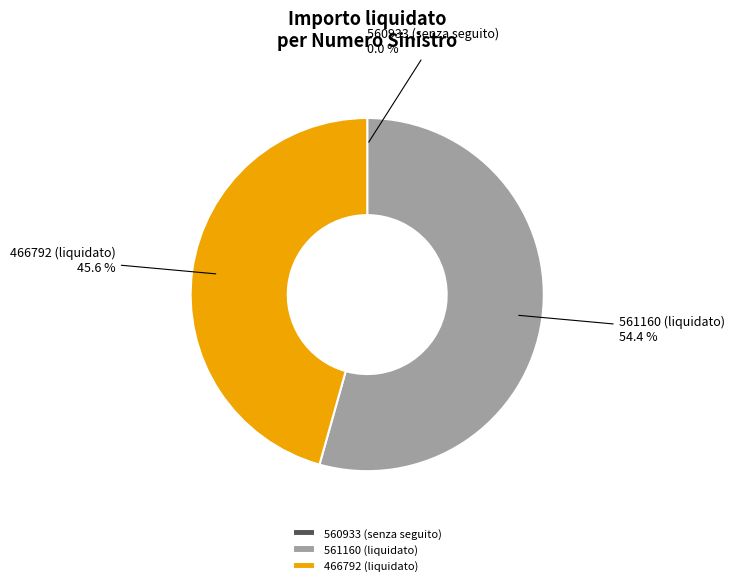

Is there a majority slice in this chart?

Yes